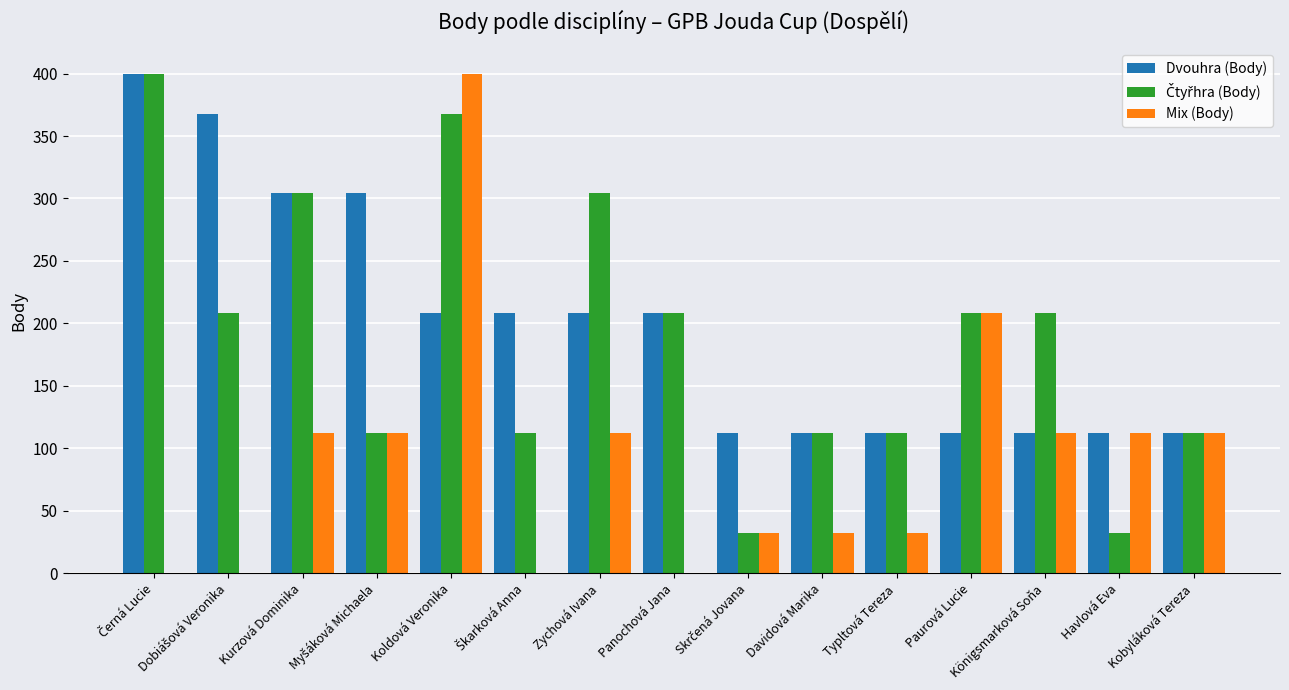

Which series has the widest spread of values?

Mix (Body)